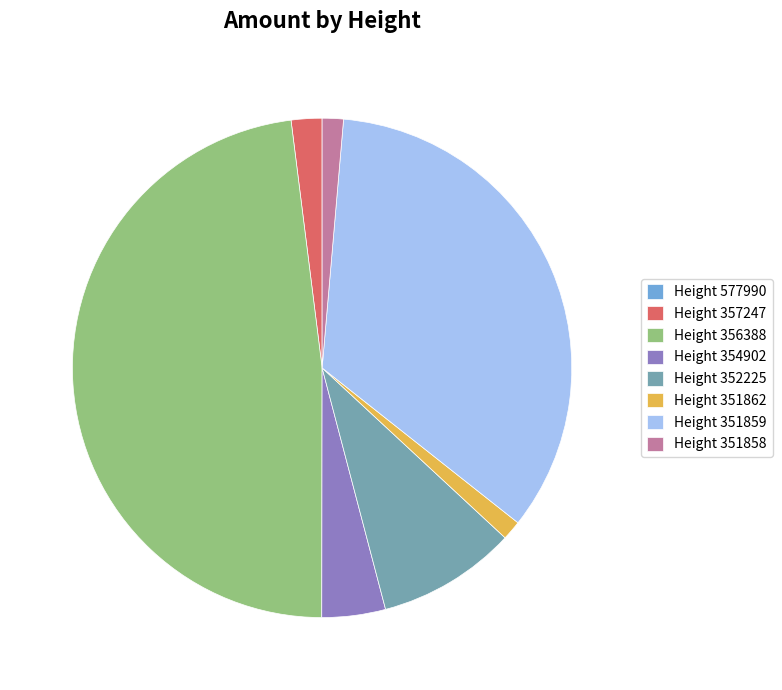

Is Height 351859 the majority of the pie?

No